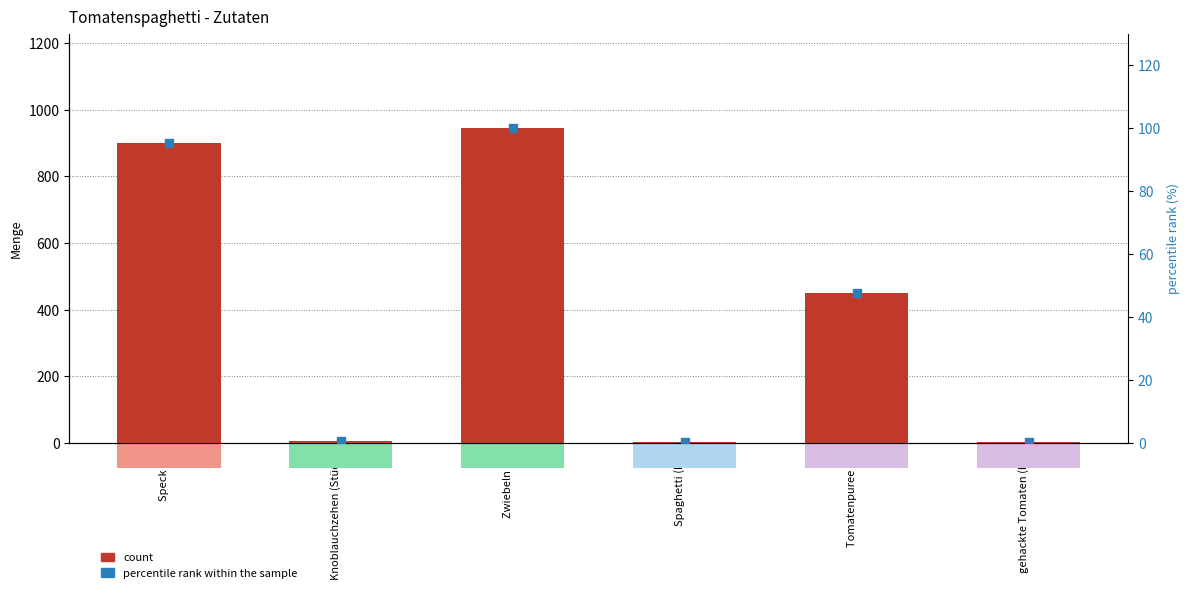

At which category is the sum across all series the highest?

Zwiebeln (g)